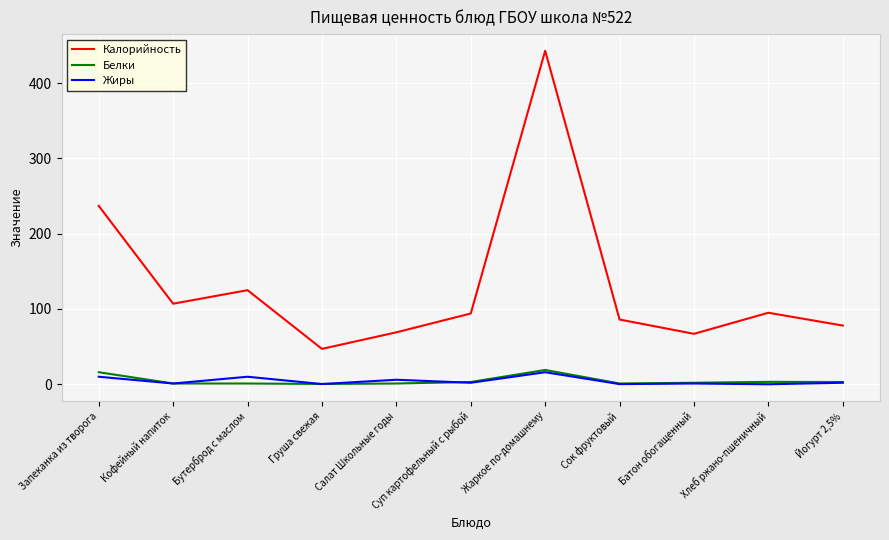

What value does the Жиры series have at Запеканка из творога?

10.0